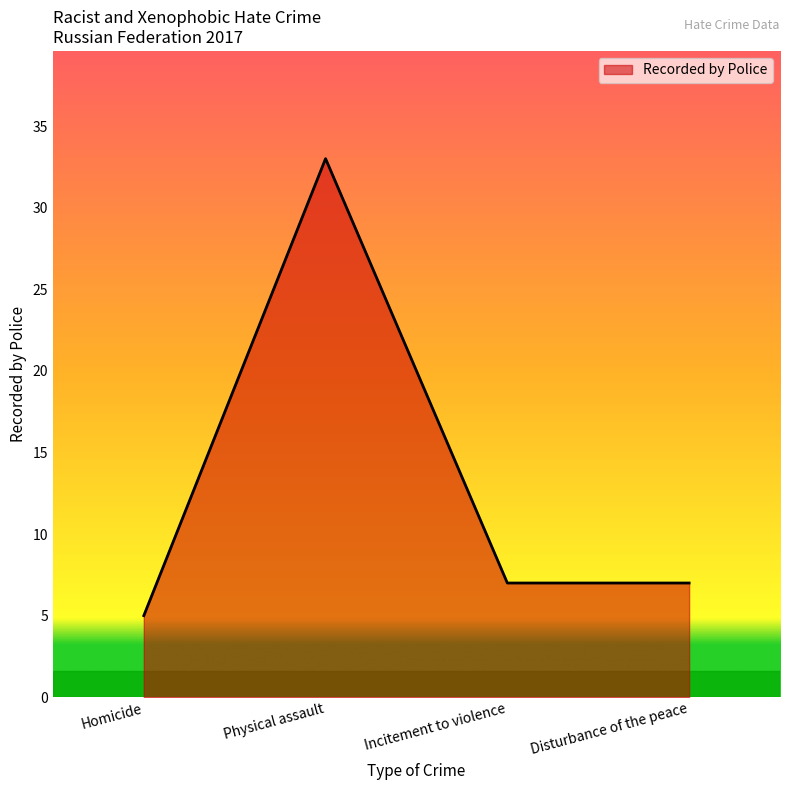

Reading right to left, extract all data points from this chart.

Disturbance of the peace=7	Incitement to violence=7	Physical assault=33	Homicide=5